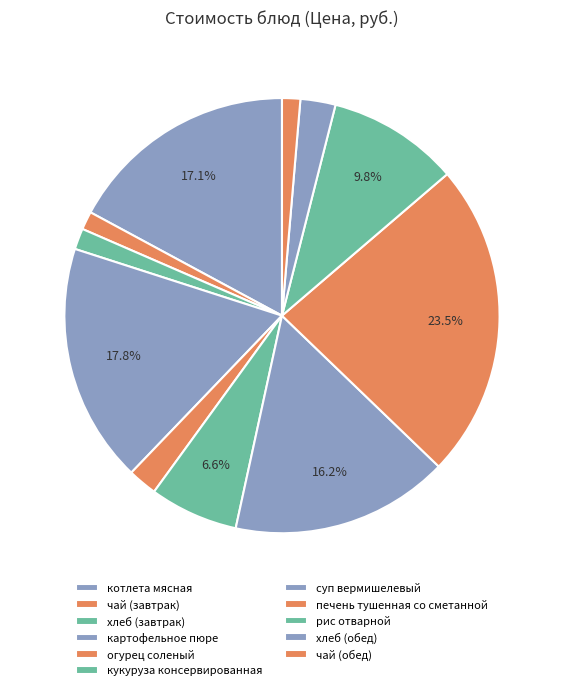

How many segments does this pie chart have?

11